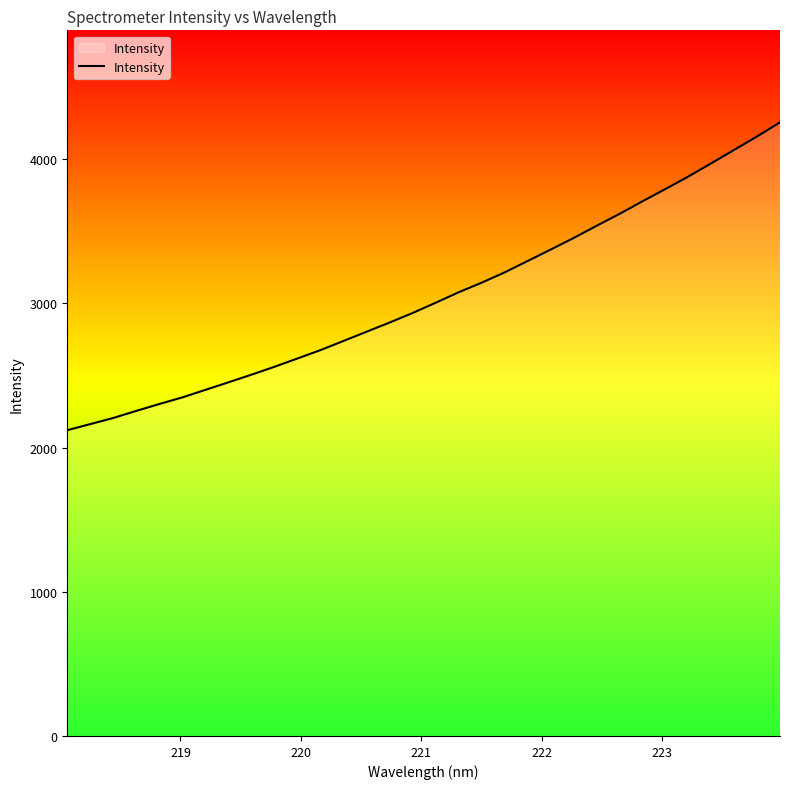

What is the difference between the maximum and minimum values?

2135.1